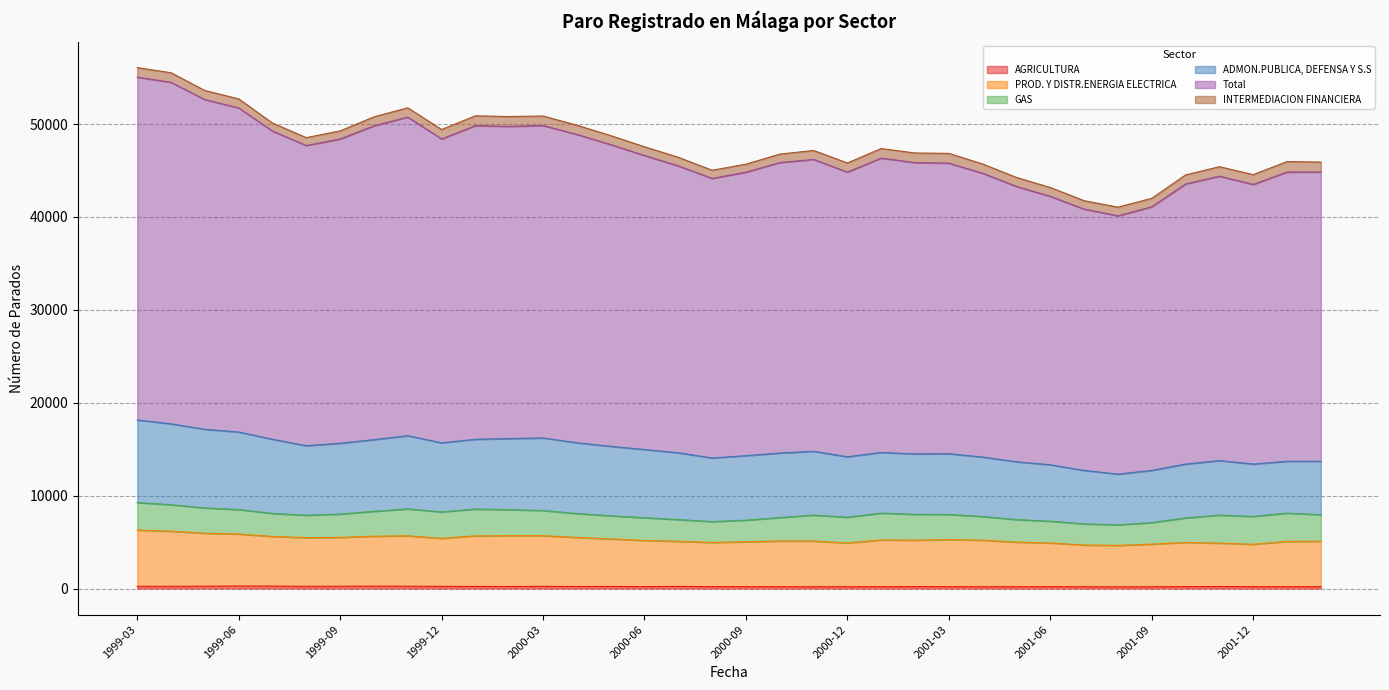

Which series has the largest total across all categories?

Total